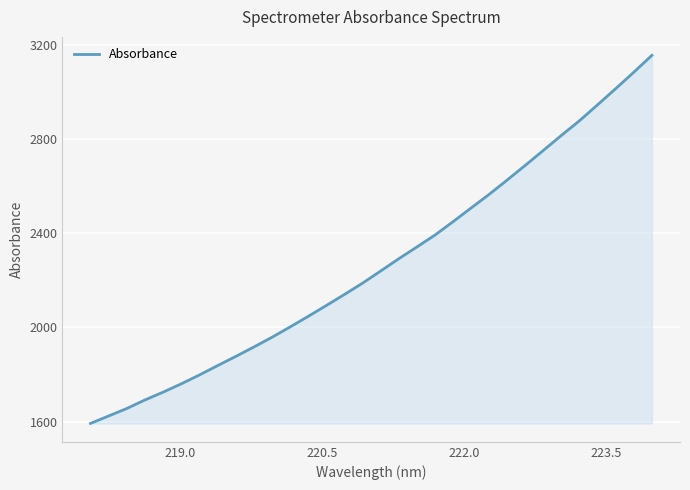

What is the minimum value shown in the chart?

1592.2